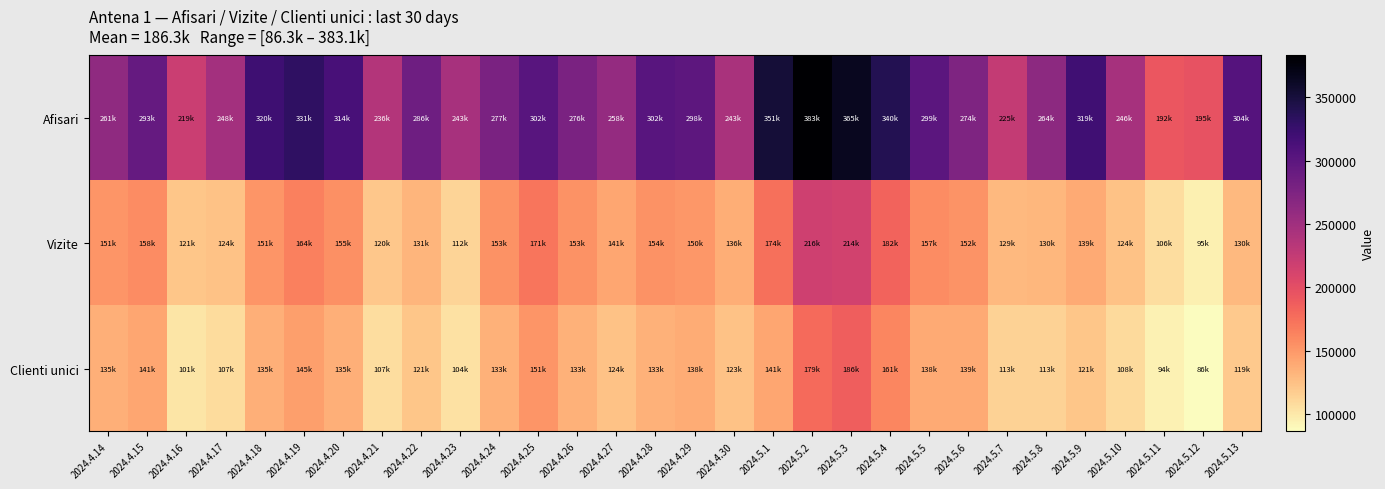

Reading left to right, extract all data points from this chart.

Afisari: 2024.4.14=261508	2024.4.15=293716	2024.4.16=219772	2024.4.17=248450	2024.4.18=320898	2024.4.19=331535	2024.4.20=314281	2024.4.21=236016	2024.4.22=286815	2024.4.23=243993	2024.4.24=277211	2024.4.25=302448	2024.4.26=276820	2024.4.27=258359	2024.4.28=302522	2024.4.29=298710	2024.4.30=243527	2024.5.1=351975	2024.5.2=383085	2024.5.3=365129	2024.5.4=340013	2024.5.5=299731	2024.5.6=274589	2024.5.7=225064	2024.5.8=264508	2024.5.9=319512	2024.5.10=246112	2024.5.11=192718	2024.5.12=195820	2024.5.13=304434
Vizite: 2024.4.14=151900	2024.4.15=158005	2024.4.16=121622	2024.4.17=124436	2024.4.18=151394	2024.4.19=164580	2024.4.20=155141	2024.4.21=120051	2024.4.22=131918	2024.4.23=112439	2024.4.24=153713	2024.4.25=171977	2024.4.26=153727	2024.4.27=141882	2024.4.28=154330	2024.4.29=150412	2024.4.30=136746	2024.5.1=174725	2024.5.2=216145	2024.5.3=214091	2024.5.4=182890	2024.5.5=157187	2024.5.6=152913	2024.5.7=129226	2024.5.8=130897	2024.5.9=139603	2024.5.10=124426	2024.5.11=106888	2024.5.12=95161	2024.5.13=130213
Clienti unici: 2024.4.14=135181	2024.4.15=141656	2024.4.16=101646	2024.4.17=107578	2024.4.18=135845	2024.4.19=145711	2024.4.20=135213	2024.4.21=107070	2024.4.22=121092	2024.4.23=104299	2024.4.24=133964	2024.4.25=151800	2024.4.26=133876	2024.4.27=124494	2024.4.28=133855	2024.4.29=138030	2024.4.30=123861	2024.5.1=141823	2024.5.2=179018	2024.5.3=186651	2024.5.4=161229	2024.5.5=138679	2024.5.6=139218	2024.5.7=113344	2024.5.8=113503	2024.5.9=121813	2024.5.10=108477	2024.5.11=94010	2024.5.12=86270	2024.5.13=119464